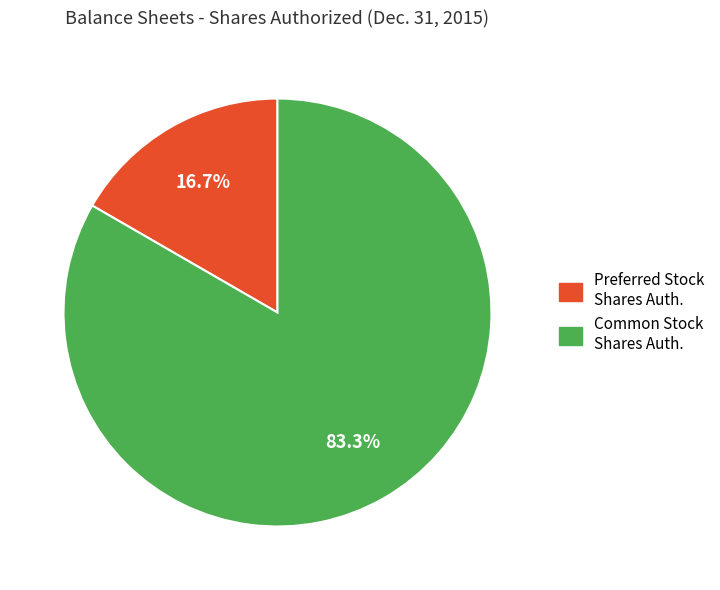

Does any single category account for the majority?

Yes